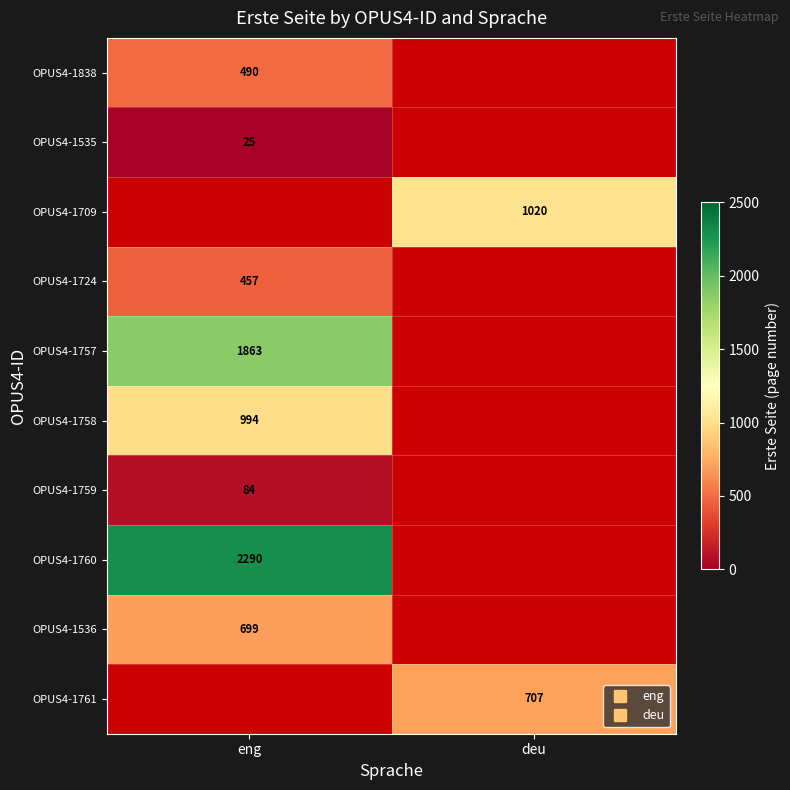

Which has a higher value, deu or eng?

eng